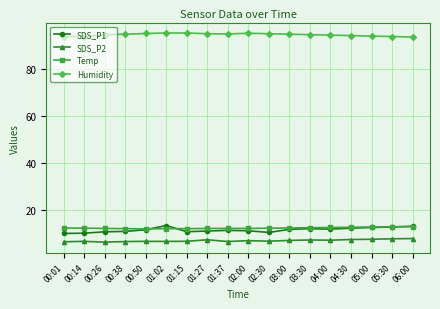

What is the difference between the SDS_P2 values at 00:01 and 01:15?

0.2